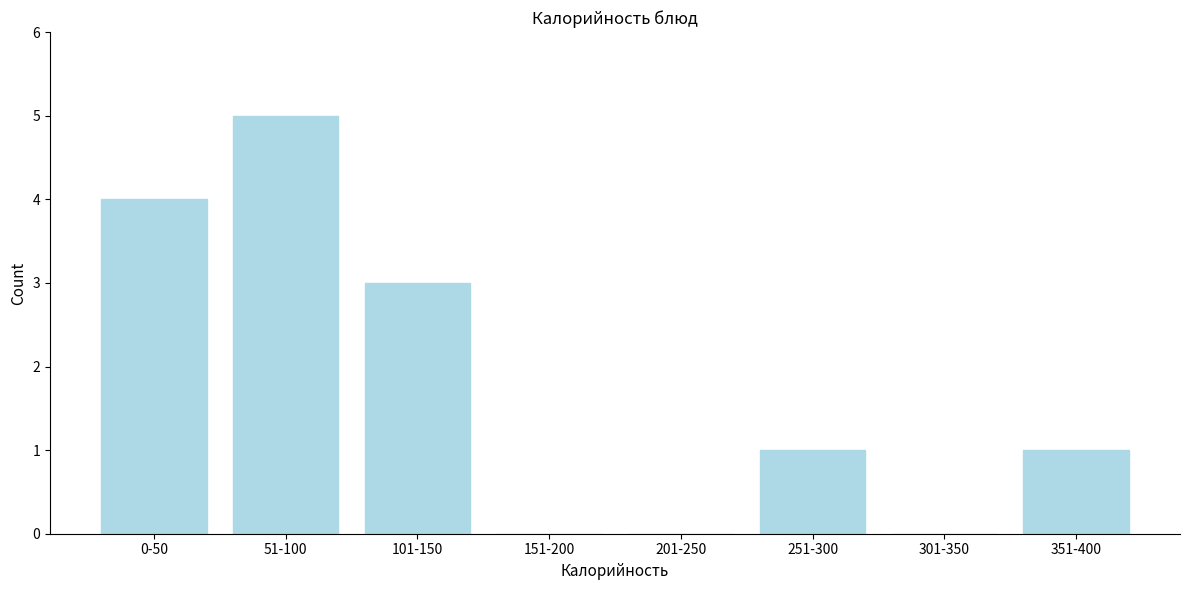

Reading left to right, transcribe all the data shown in this chart.

0-50=4	51-100=5	101-150=3	151-200=0	201-250=0	251-300=1	301-350=0	351-400=1